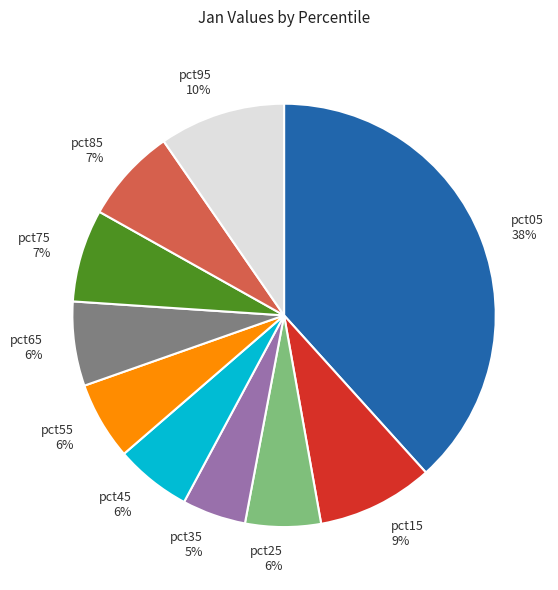

How many segments does this pie chart have?

10